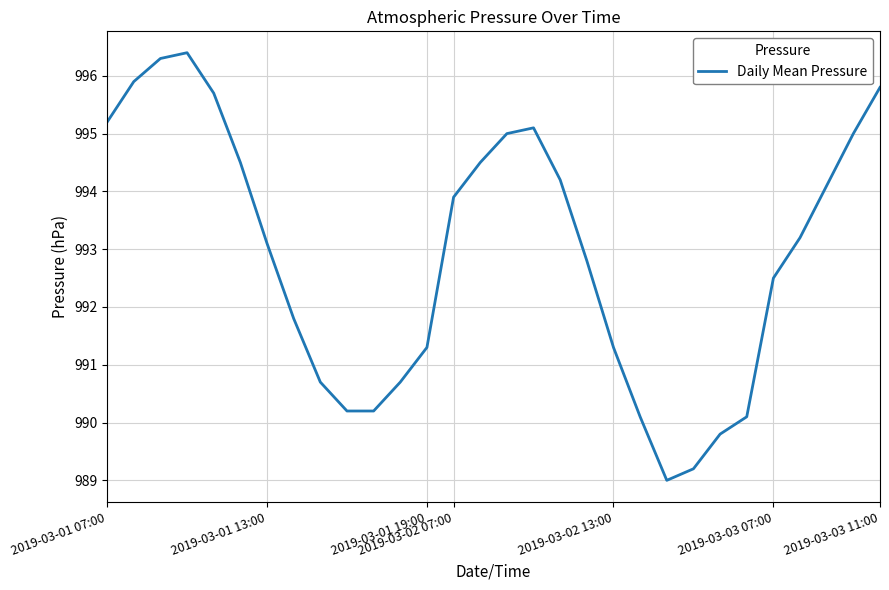

What is the difference between the maximum and minimum values?

7.4